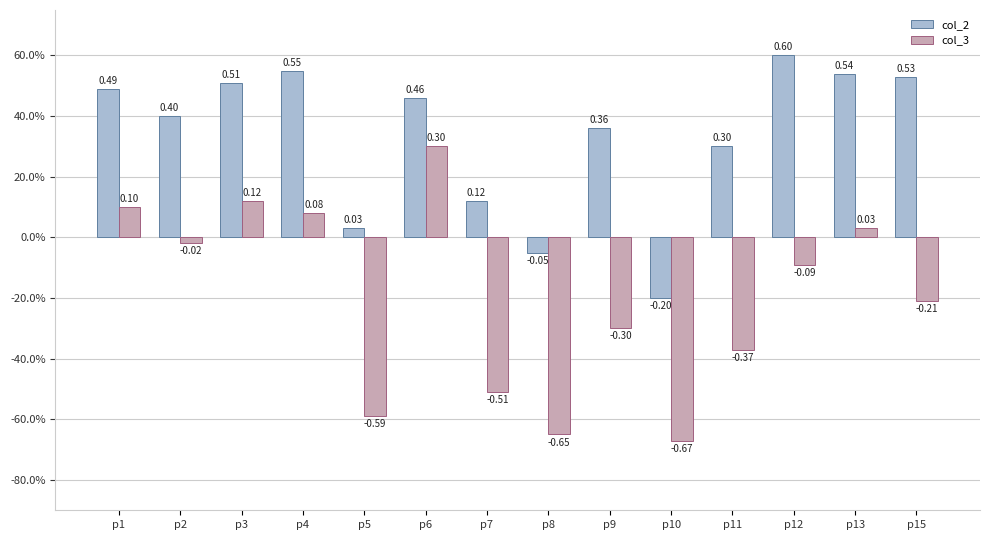

Does the chart contain any negative values?

Yes